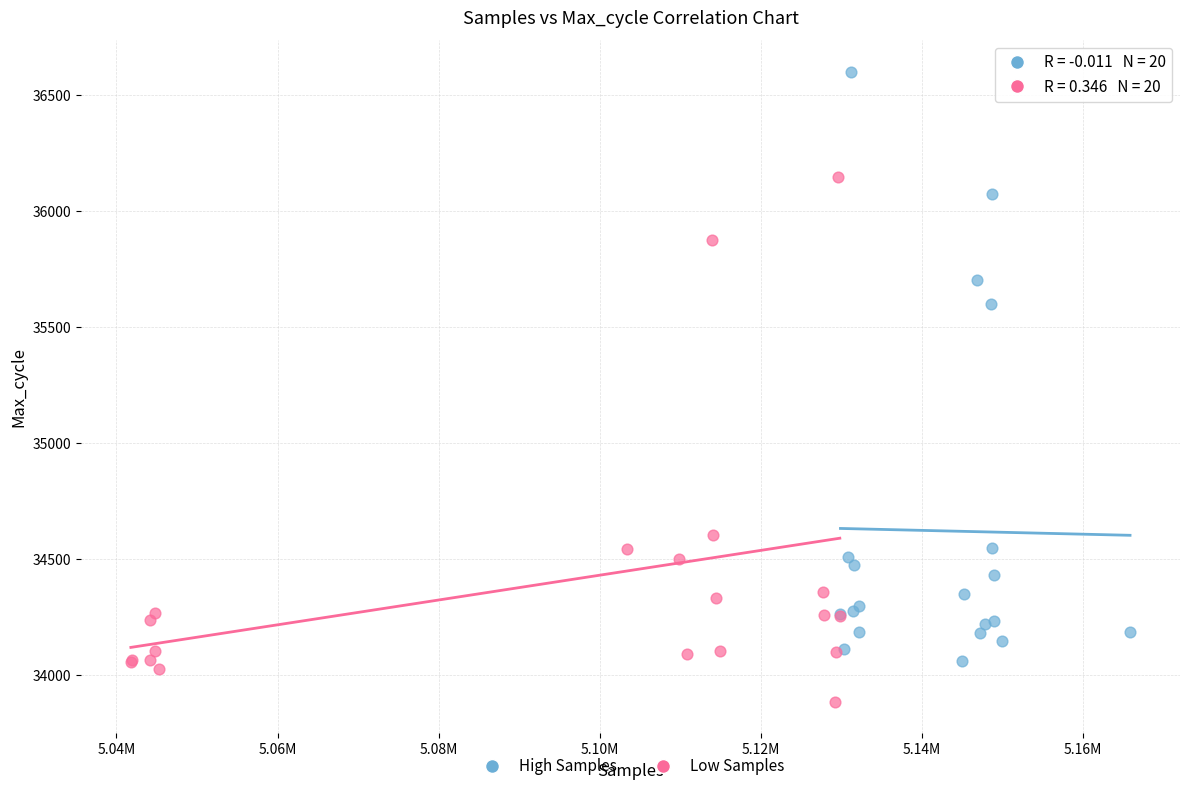

Which series contains the lowest Y value?

Low Samples